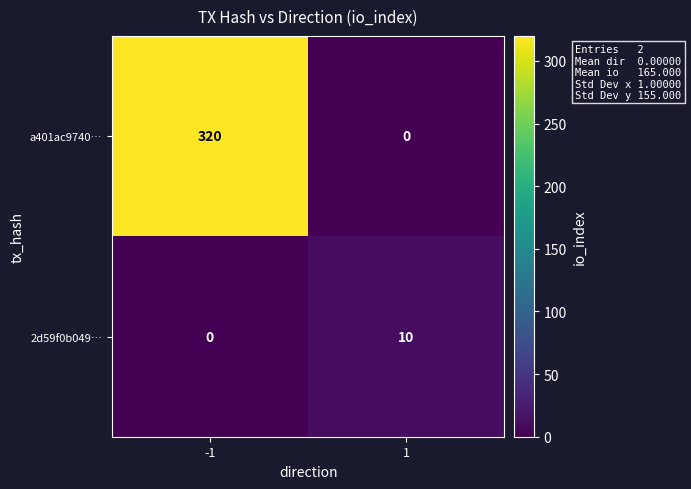

What is the greatest value displayed?

320